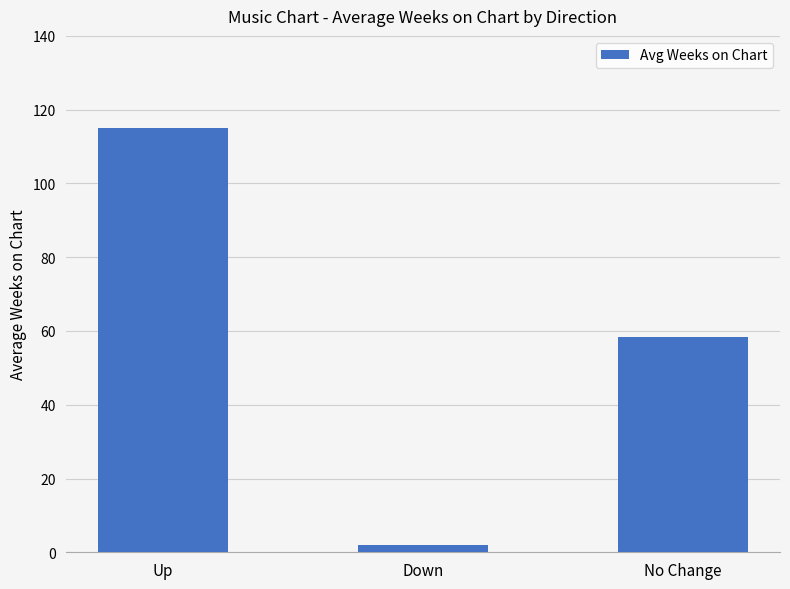

What is the sum of the values at No Change and Up?

173.6